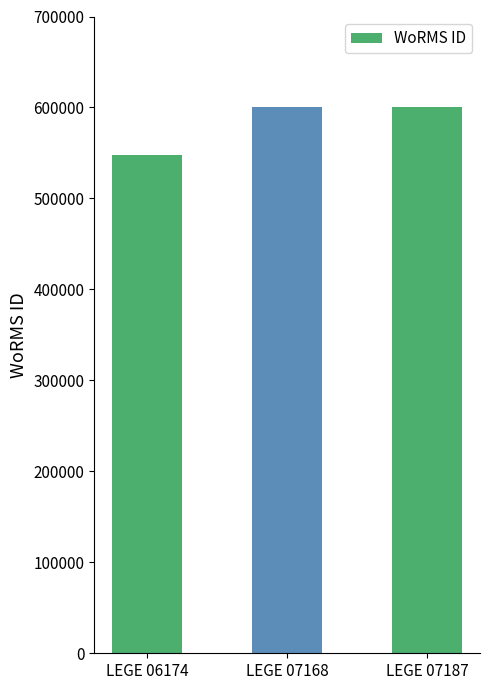

What value does the data have at LEGE 07187, to the nearest 50?

601000